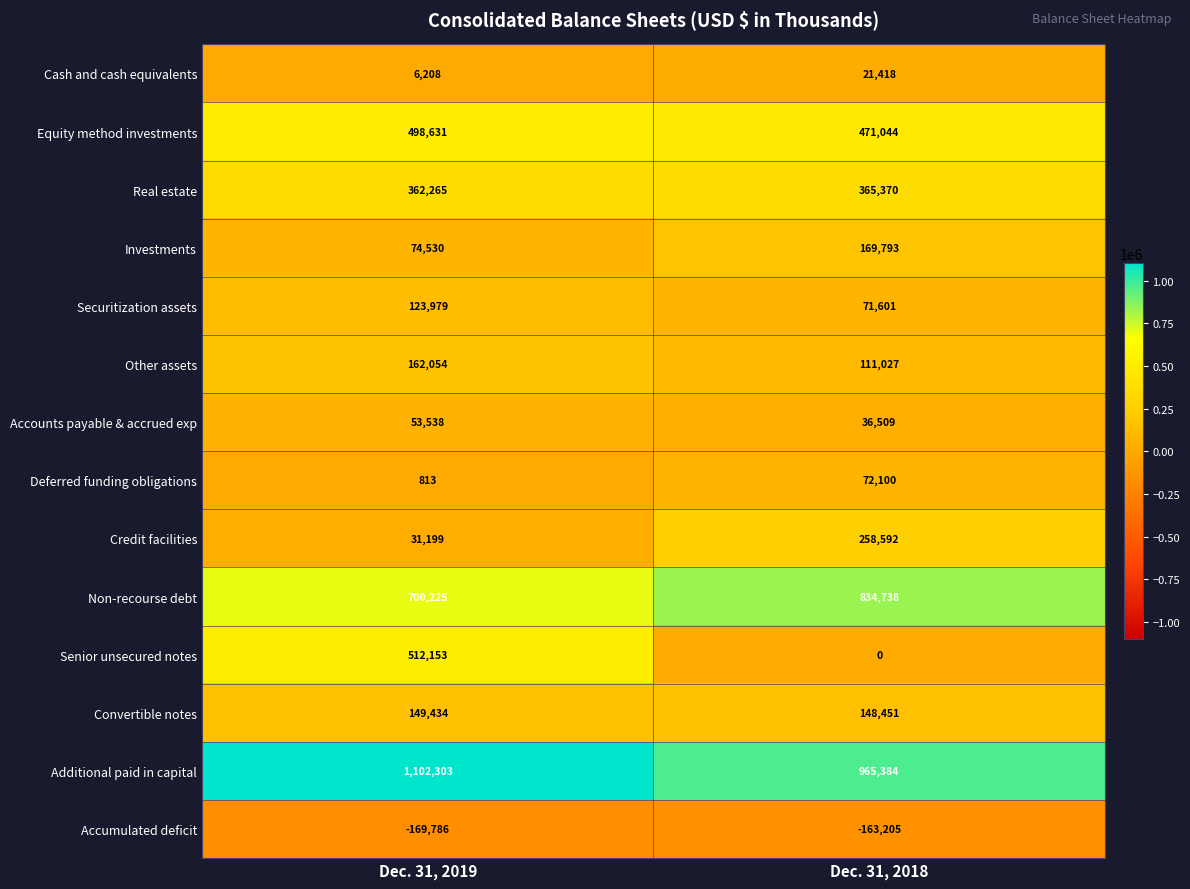

What is the spread (max minus min) of values at Dec. 31, 2018?

1128589